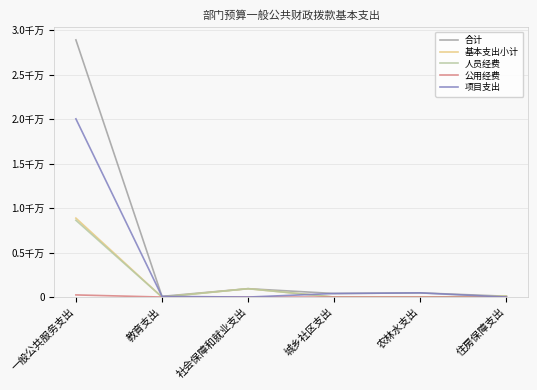

True or false: 公用经费 has more than 0 points higher than both neighbors.

False